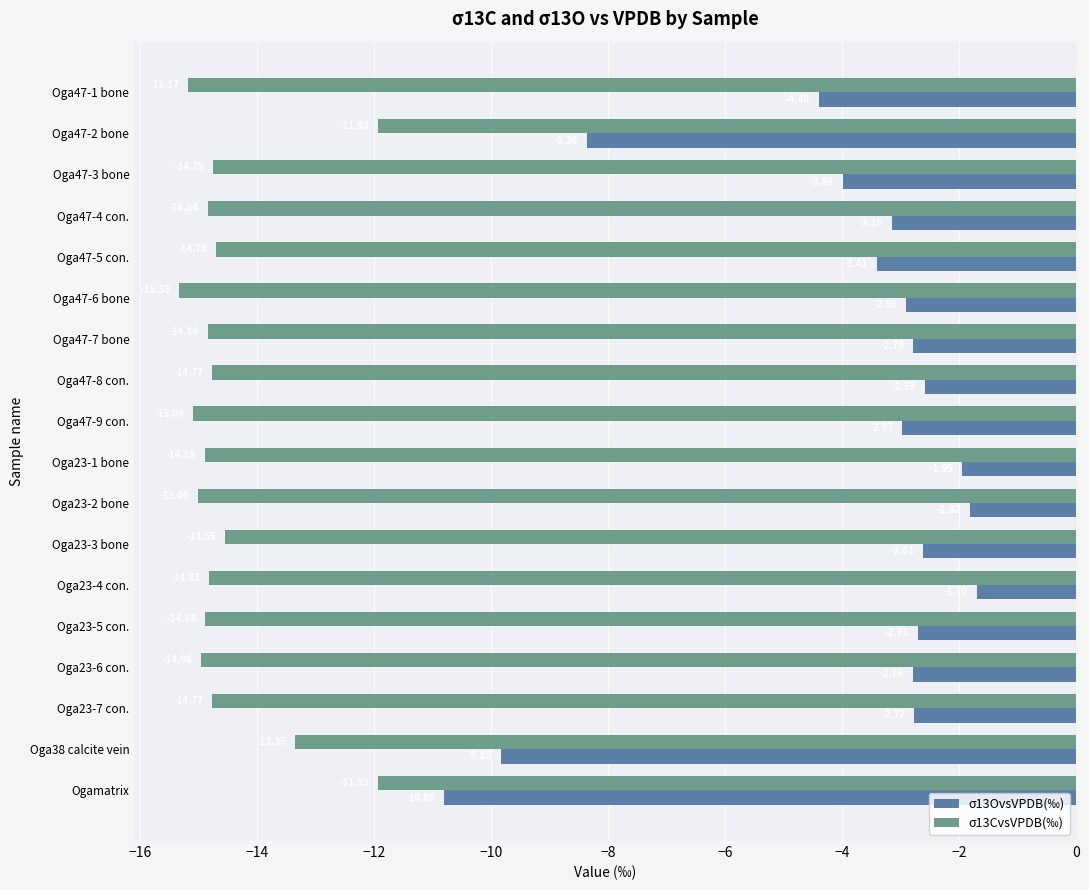

List the series in order of their overall mean, highest first.

σ13OvsVPDB(‰), σ13CvsVPDB(‰)